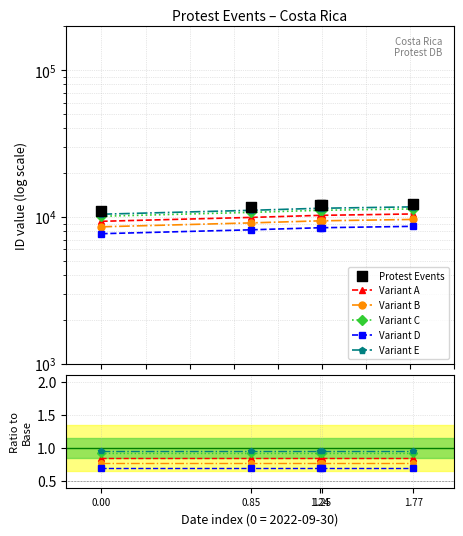

At how many categories does at least one series exceed 7858?

5